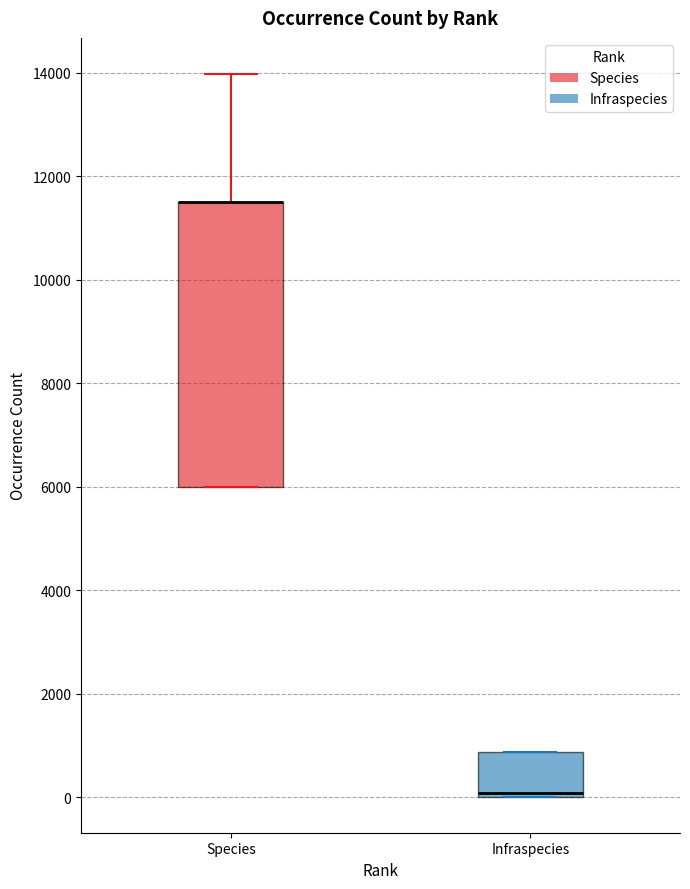

Reading left to right, read every box against the y-axis: the position of its median line, the range the box covers, and the ends of its whiskers. The values are not printed on the chart, so give them approximately, as read against the axis.

Species: median 11600 (drawn on the box's upper edge), box 6000 to 11600, whiskers 6000 to 14000
Infraspecies: median 0 (just above the box's lower edge), box 0 to 800, whiskers 0 to 800